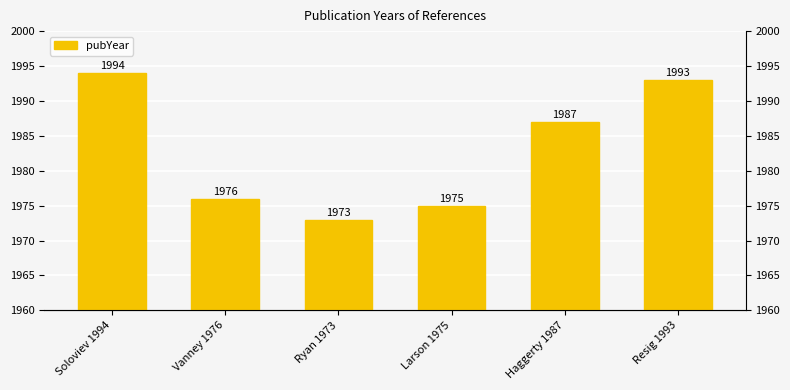

How many values exceed 1987?

2